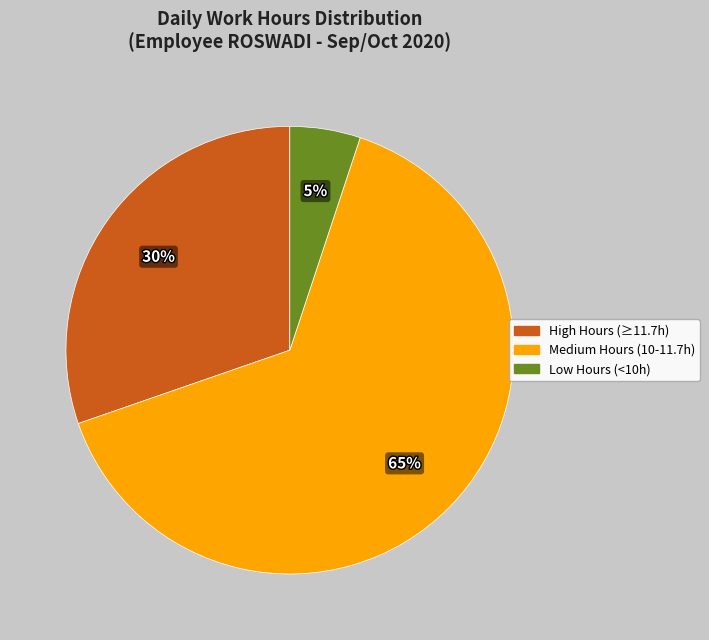

How many segments does this pie chart have?

3